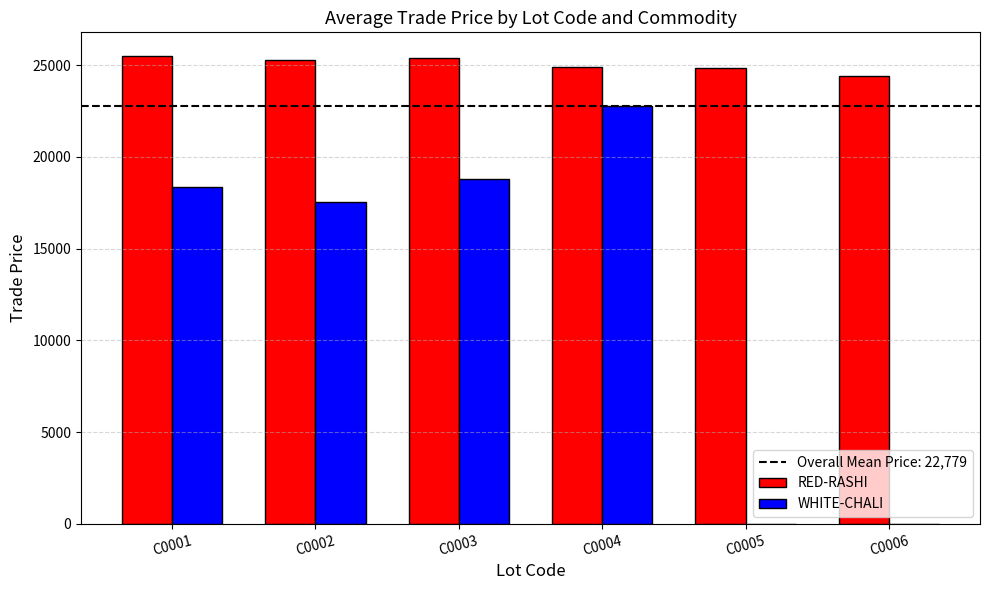

The WHITE-CHALI series shows 18369 at C0001. True or false?

True